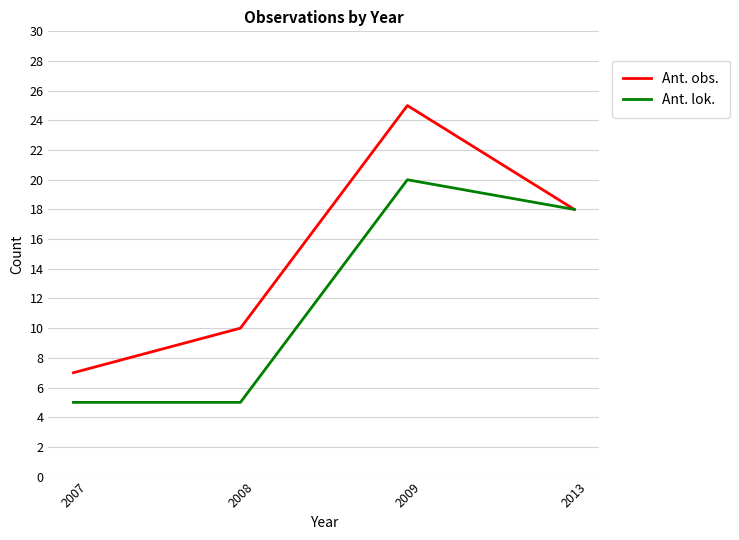

List the series in order of their overall mean, lowest first.

Ant. lok., Ant. obs.